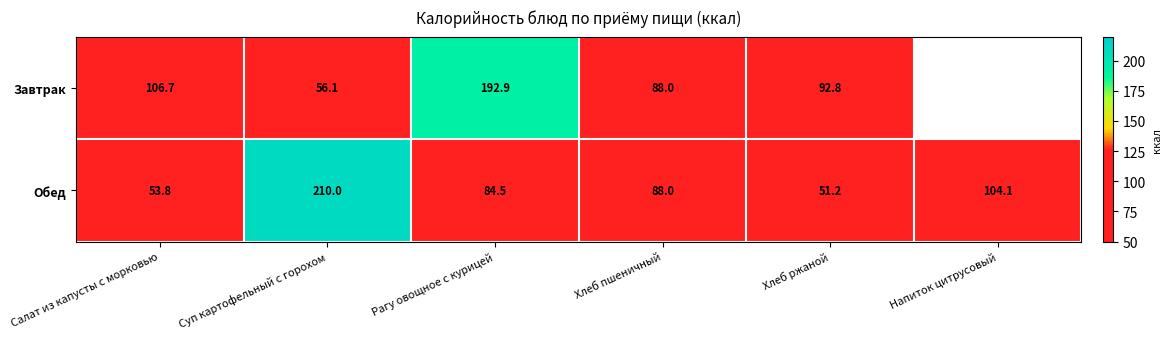

How many data points in Обед are less than 88?

3